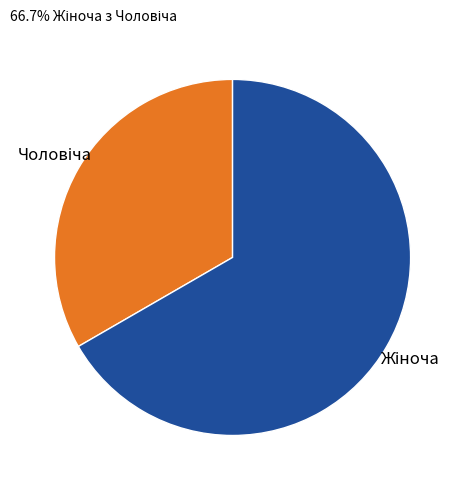

Count the number of slices in the pie.

2